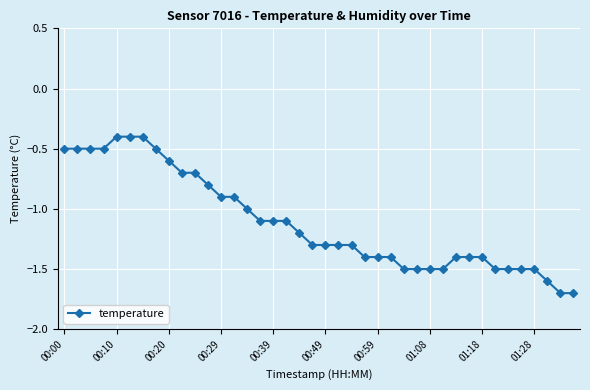

What is the smallest value displayed?

-1.7